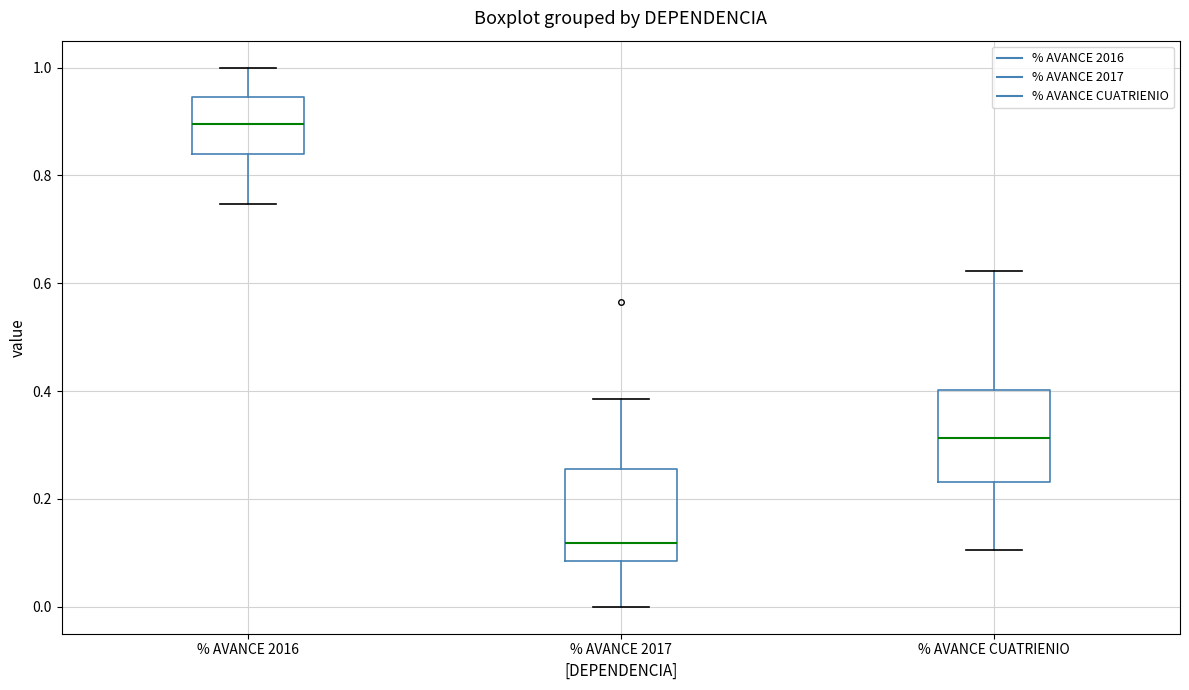

Reading left to right, read every box against the y-axis: the position of its median line, the range the box covers, and the ends of its whiskers. The values are not printed on the chart, so give them approximately, as read against the axis.

% AVANCE 2016: median 0.90, box 0.84 to 0.94, whiskers 0.74 to 1.00
% AVANCE 2017: median 0.12, box 0.08 to 0.26, whiskers 0.00 to 0.38
% AVANCE CUATRIENIO: median 0.32, box 0.24 to 0.40, whiskers 0.10 to 0.62